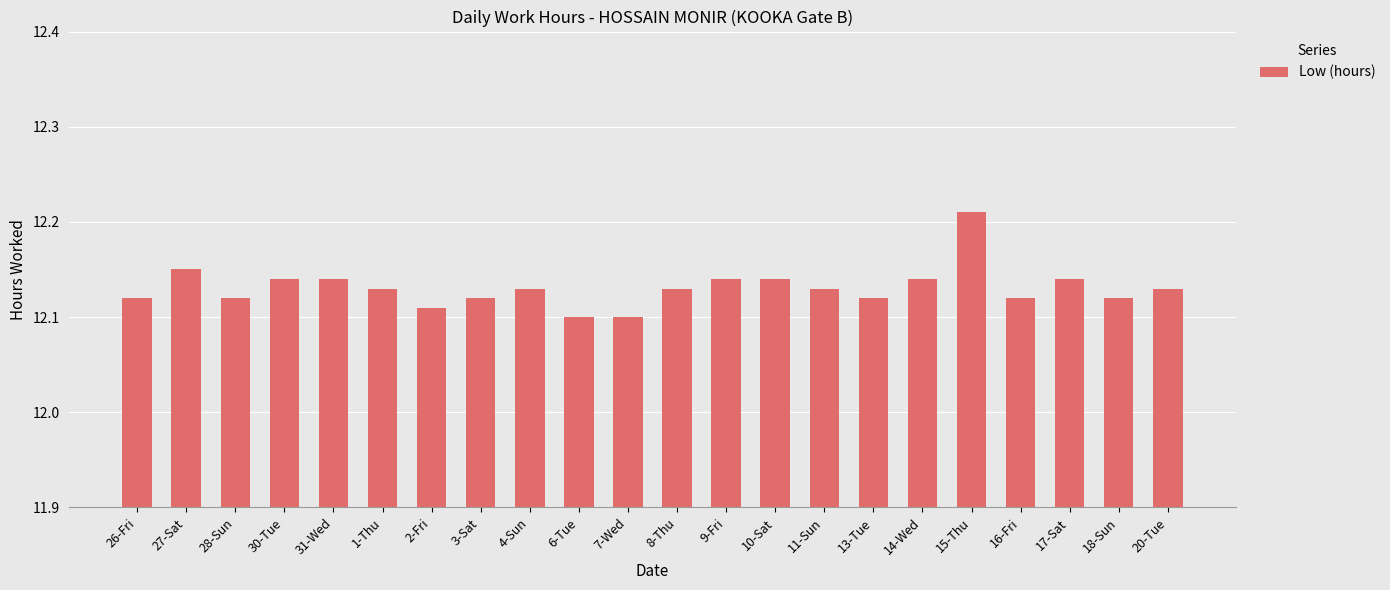

How many bars are there in total?

22